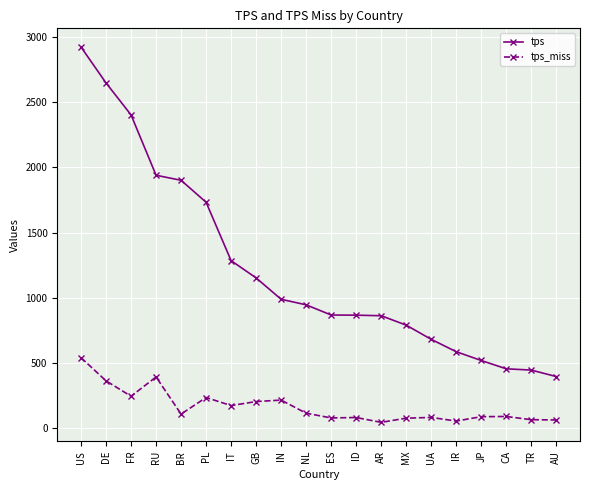

What are all the series names shown in the legend?

tps, tps_miss